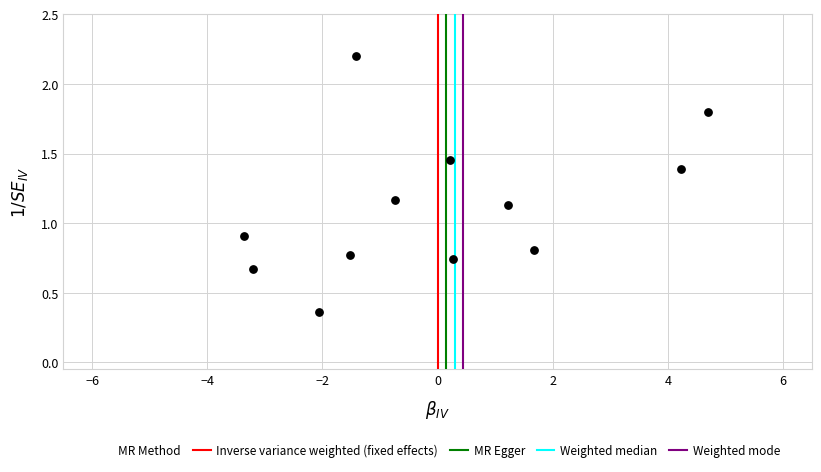

What Y value in the scatter plot is closest to 1?

0.9